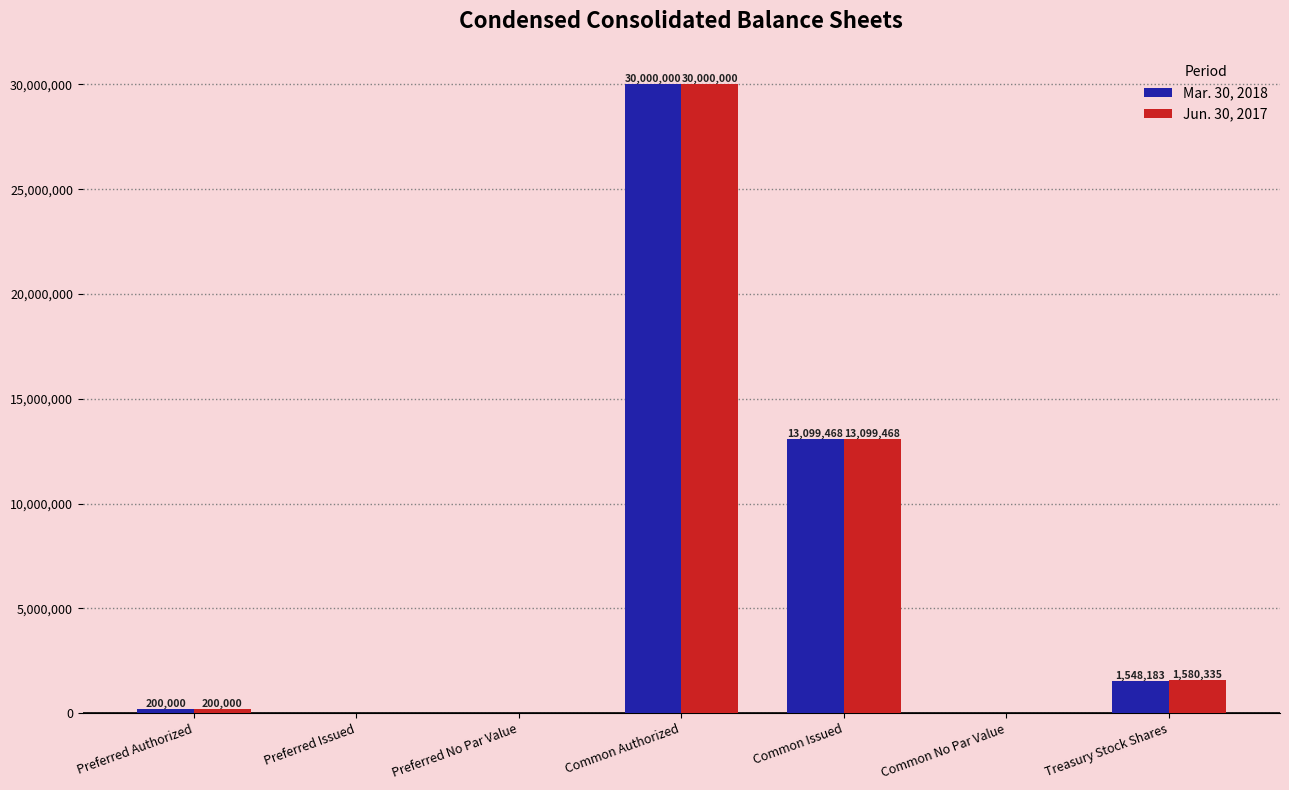

Which category has the highest value across all series?

Common Authorized